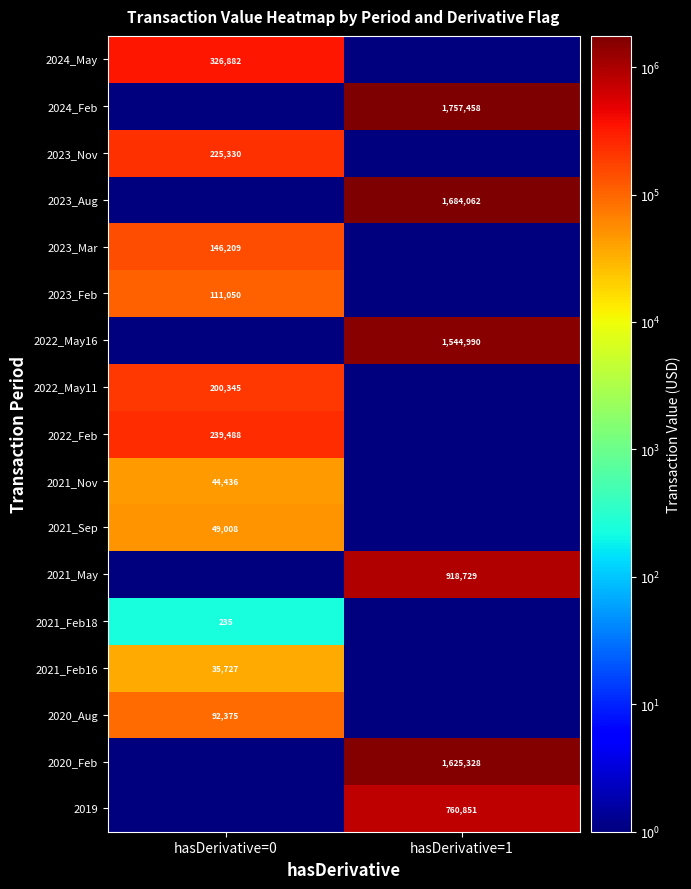

Which label corresponds to the largest value in the chart?

hasDerivative=1